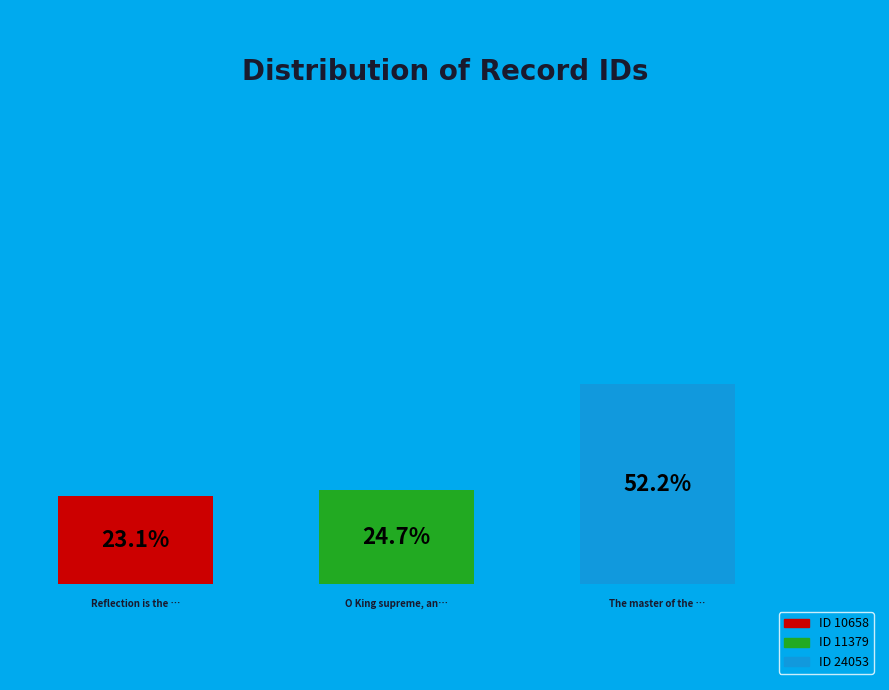

What is the largest slice in the pie chart?

The master of the house was gone out